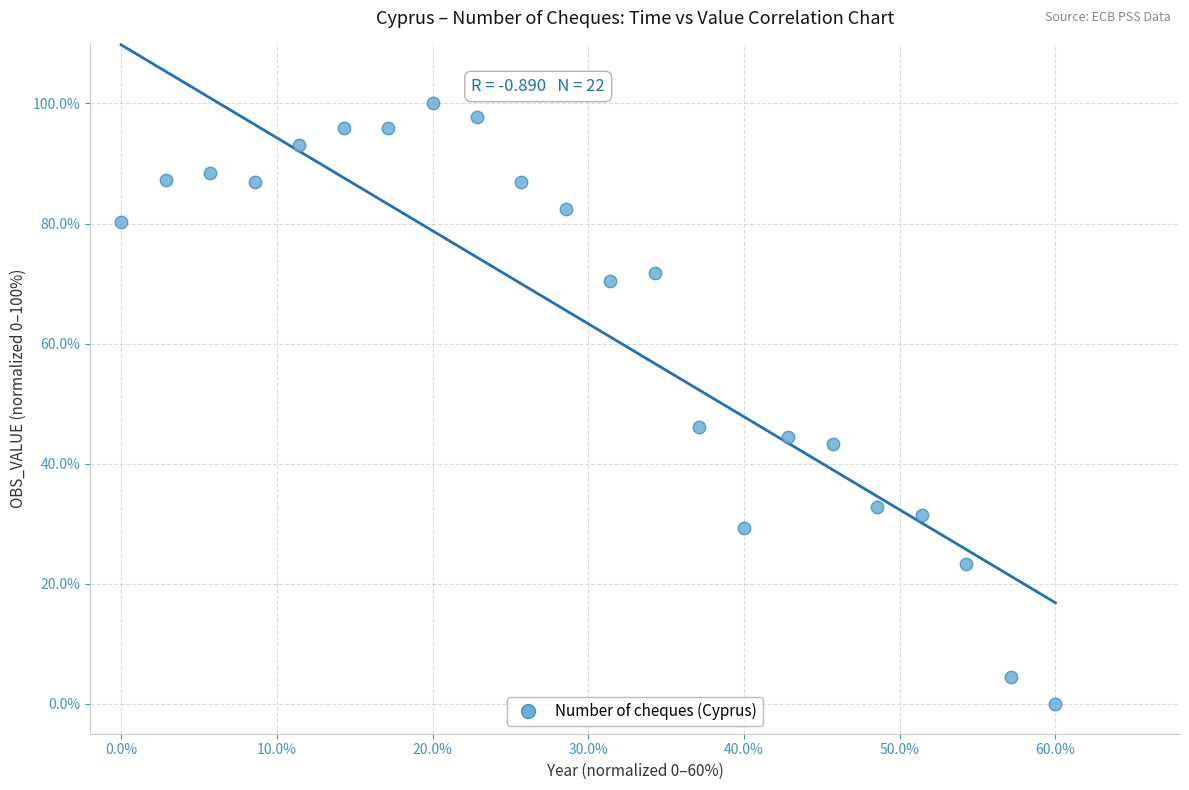

What is the range of Y values (max minus min)?

100.0